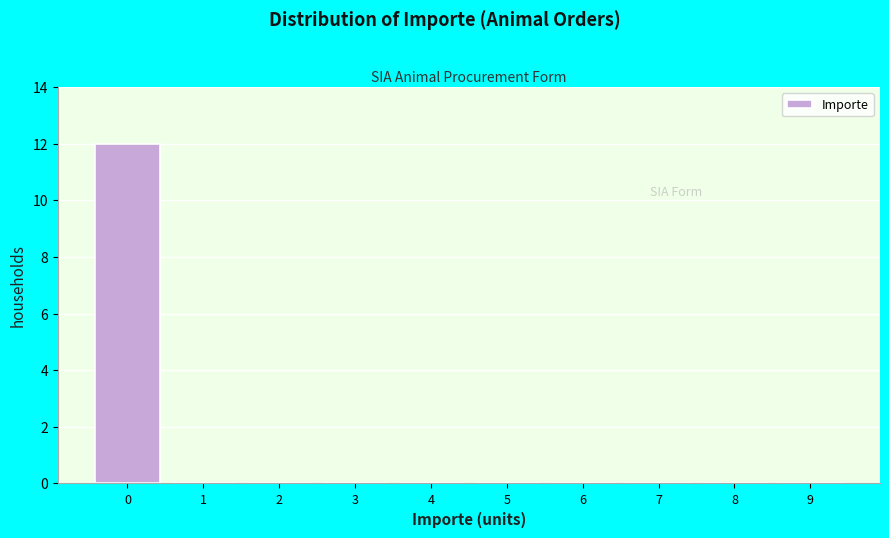

Which range on the x-axis has the tallest bar?

-0.5 to 0.5